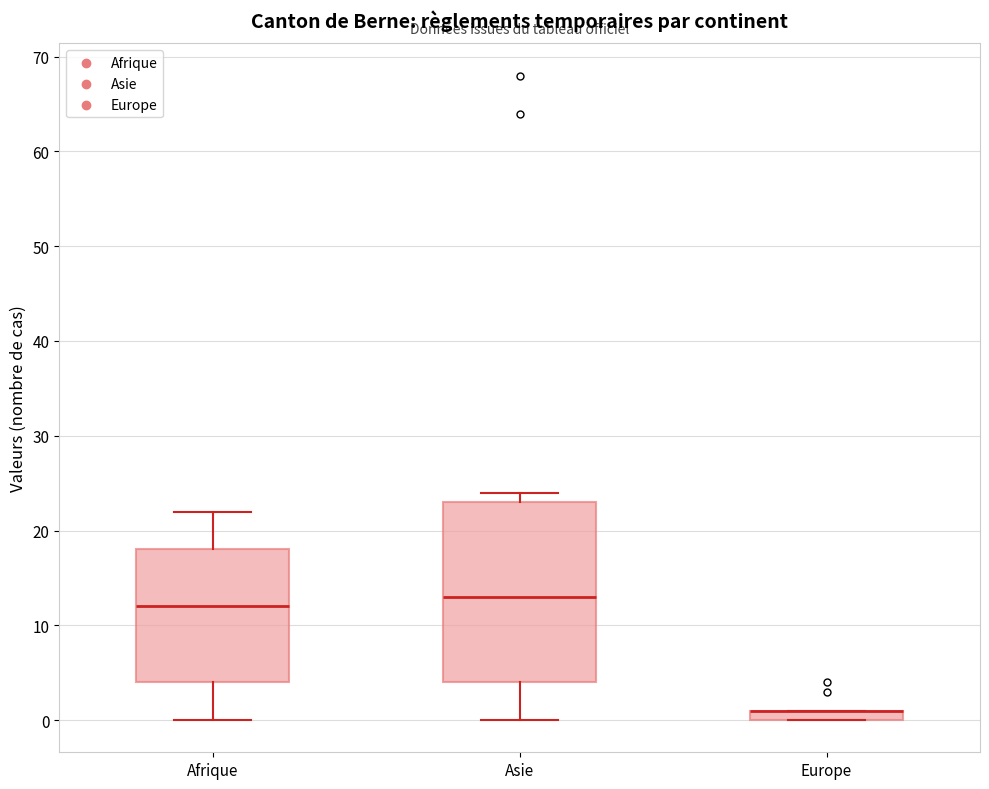

Where does the lower whisker of the box for Afrique end on the y-axis? The values are not printed on the chart, so give them approximately, as read against the axis.

0